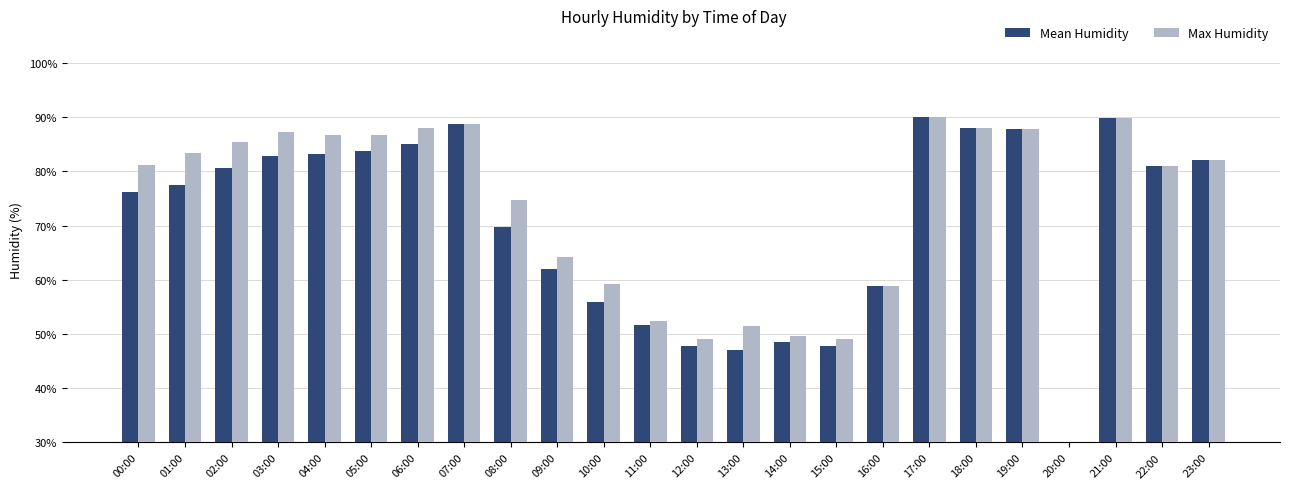

Which label corresponds to the largest value in the chart?

17:00